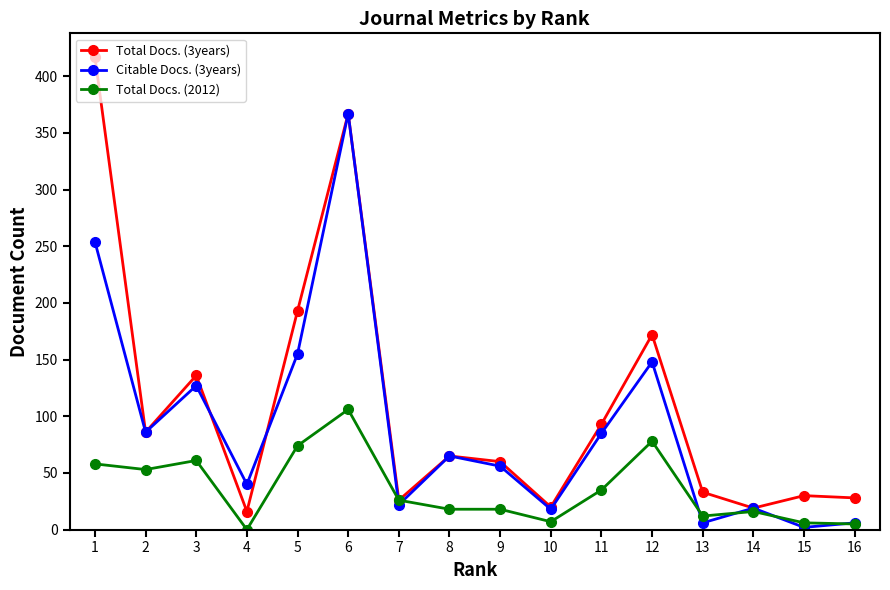

Rank the series by their maximum value, from lowest to highest.

Total Docs. (2012), Citable Docs. (3years), Total Docs. (3years)